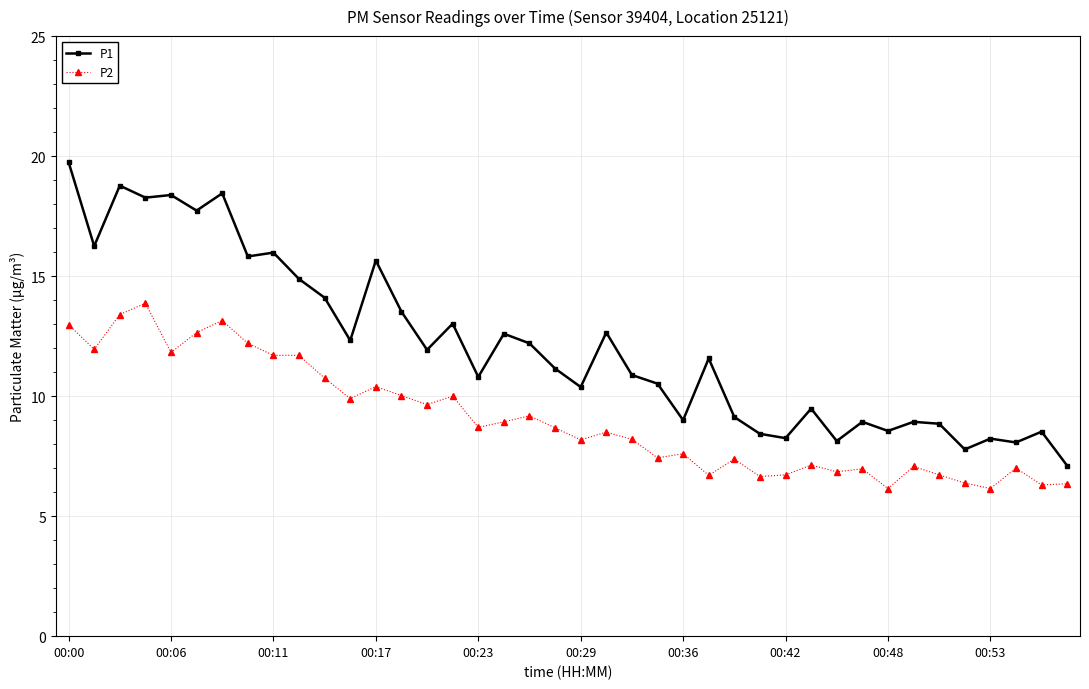

List the series in order of their overall mean, lowest first.

P2, P1